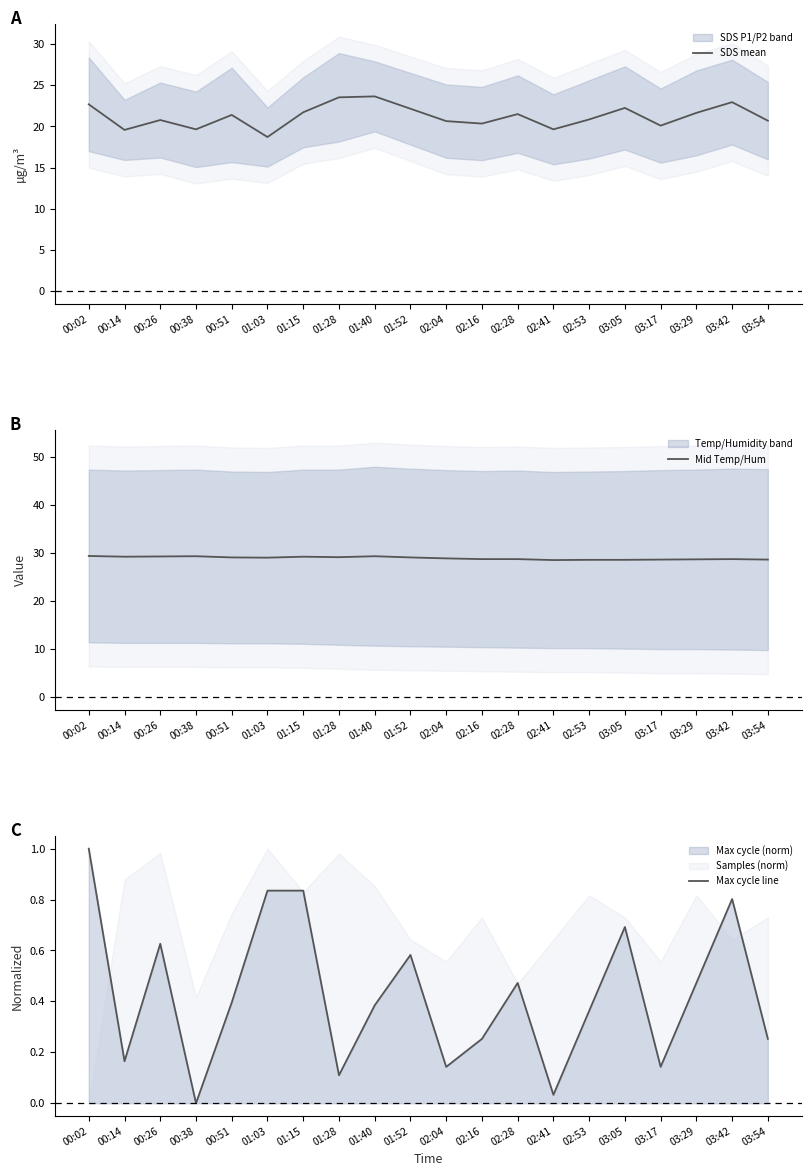

What is the difference between the SDS mean values at 00:14 and 03:05?

2.7